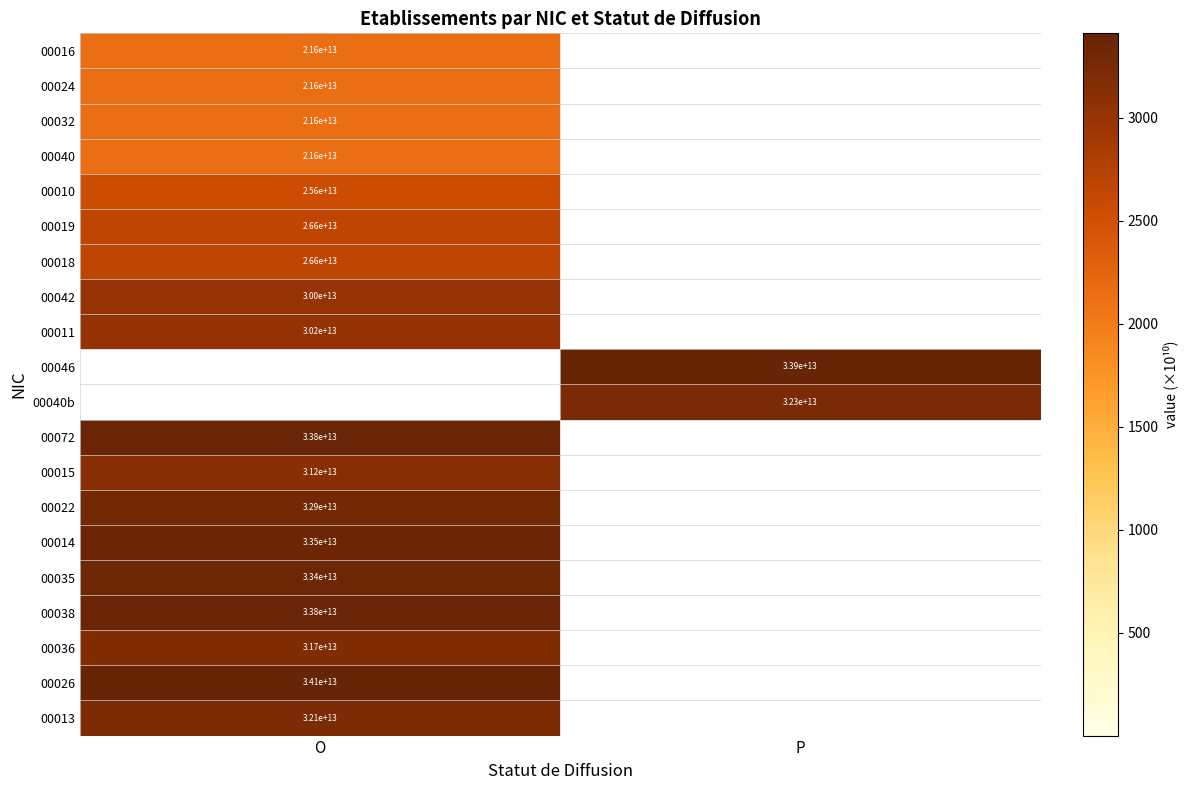

Count the number of data series in this chart.

20